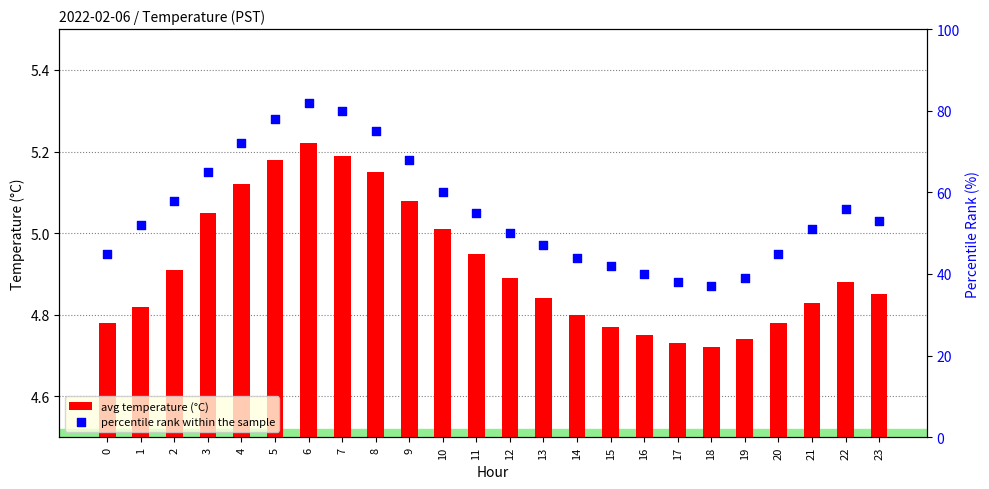

What are all the series names shown in the legend?

avg temperature (°C), percentile rank within the sample